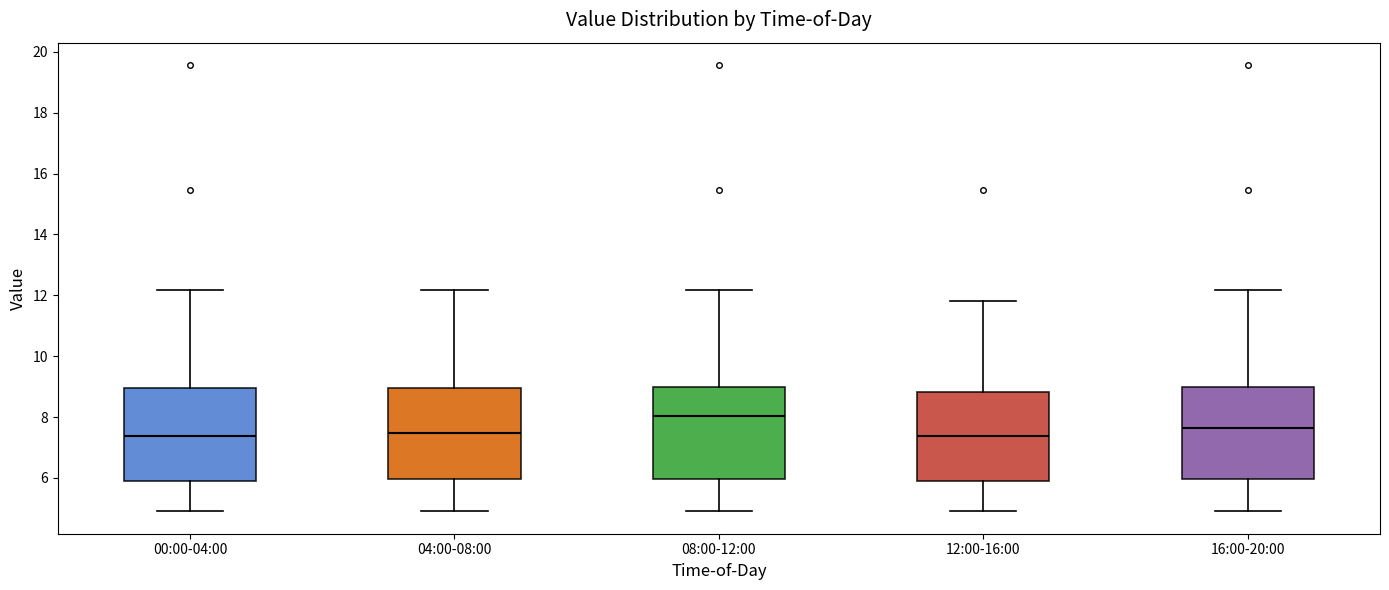

Where does the upper whisker of the box for 04:00-08:00 end on the y-axis? The values are not printed on the chart, so give them approximately, as read against the axis.

12.2